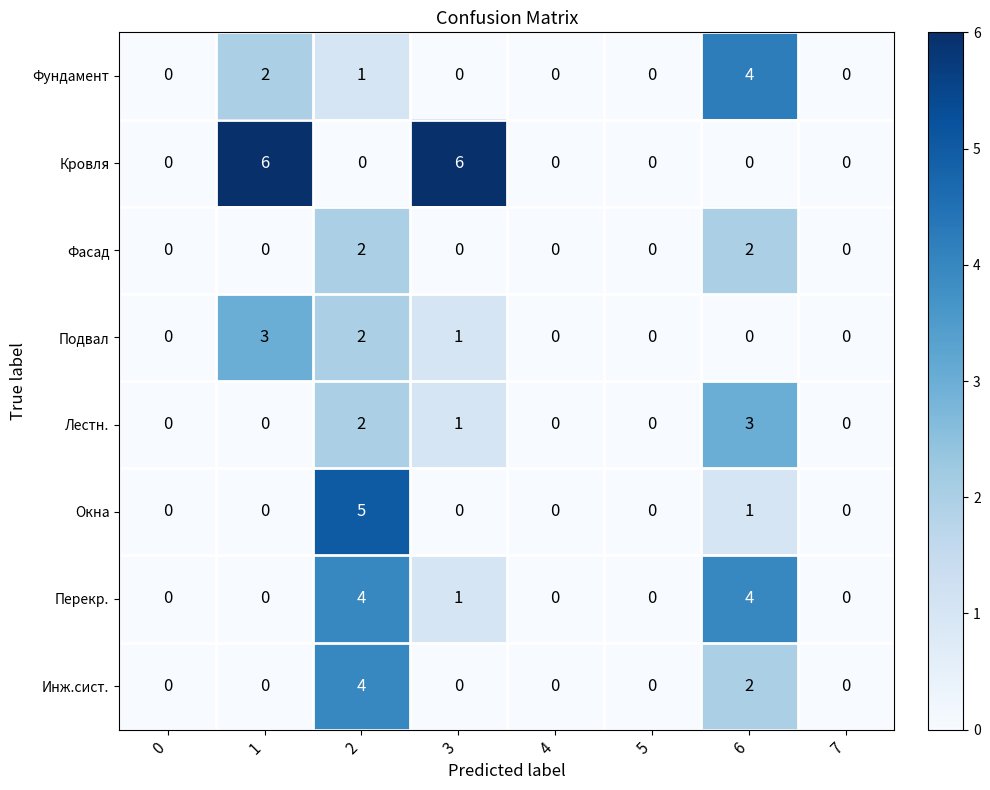

Which series has the largest total across all categories?

Кровля